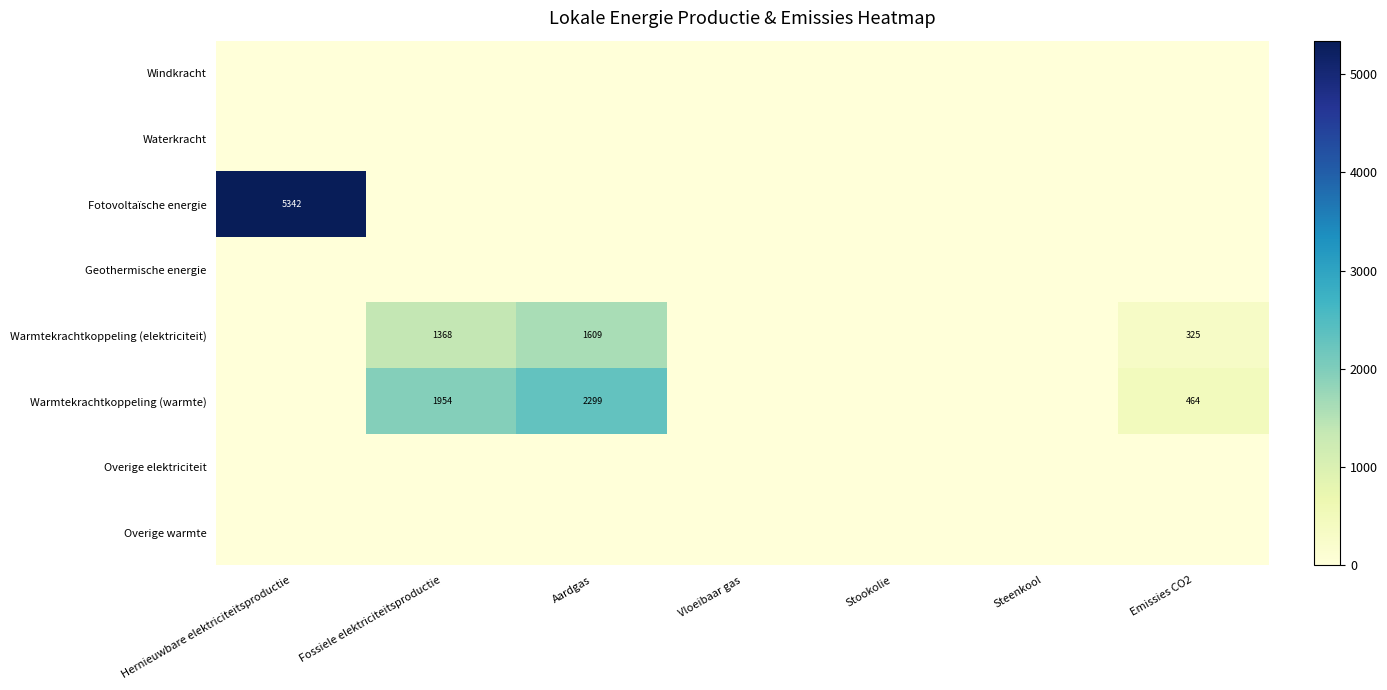

The Warmtekrachtkoppeling (warmte) series shows 1954 at Fossiele elektriciteitsproductie. True or false?

True